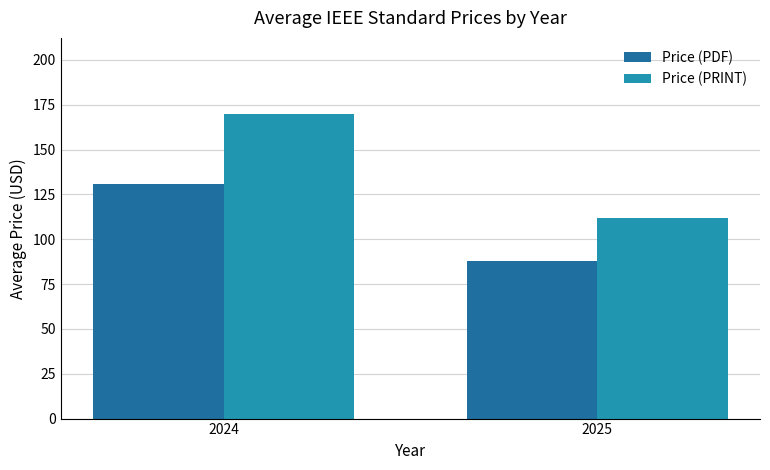

How many categories are shown in the chart?

2